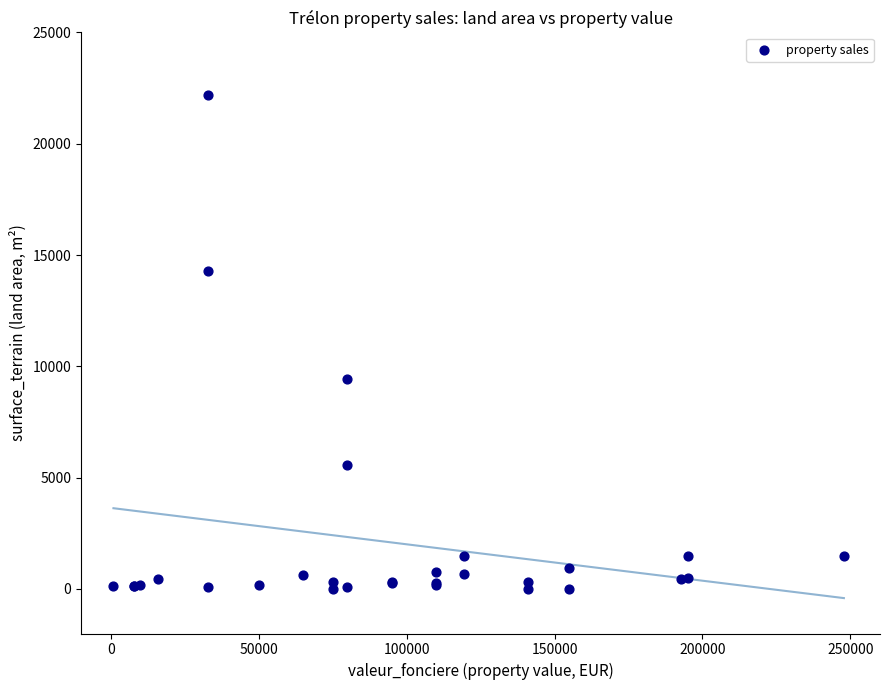

What Y value in the scatter plot is closest to 11106?

9450